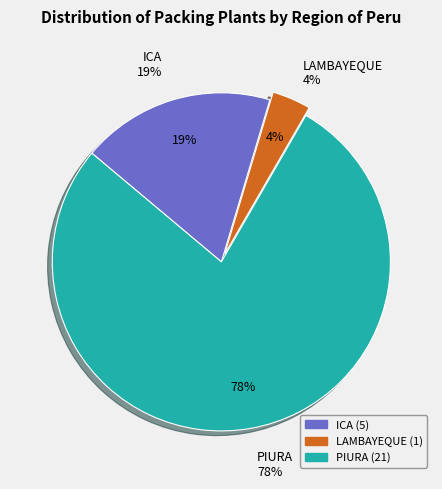

Which slice is the smallest?

LAMBAYEQUE